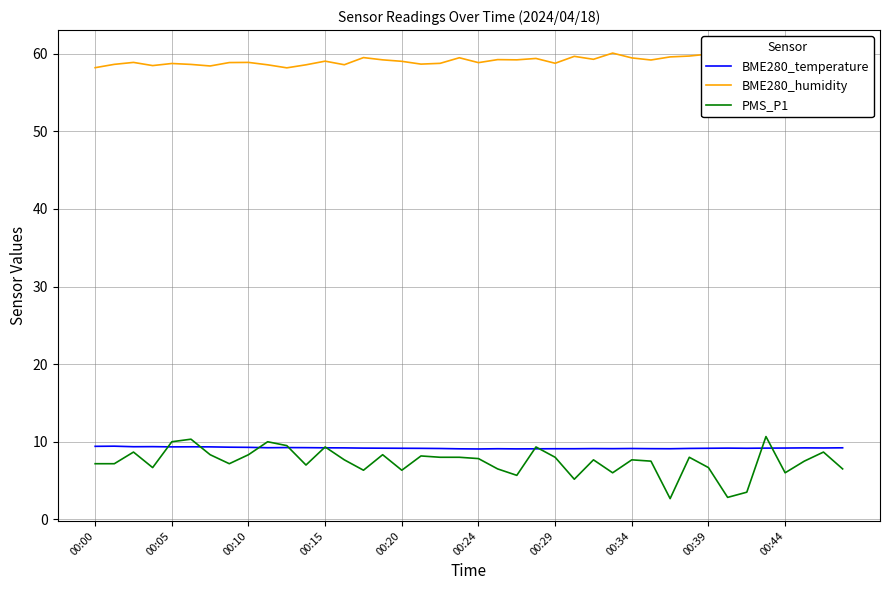

True or false: PMS_P1 and BME280_humidity intersect in this chart.

False